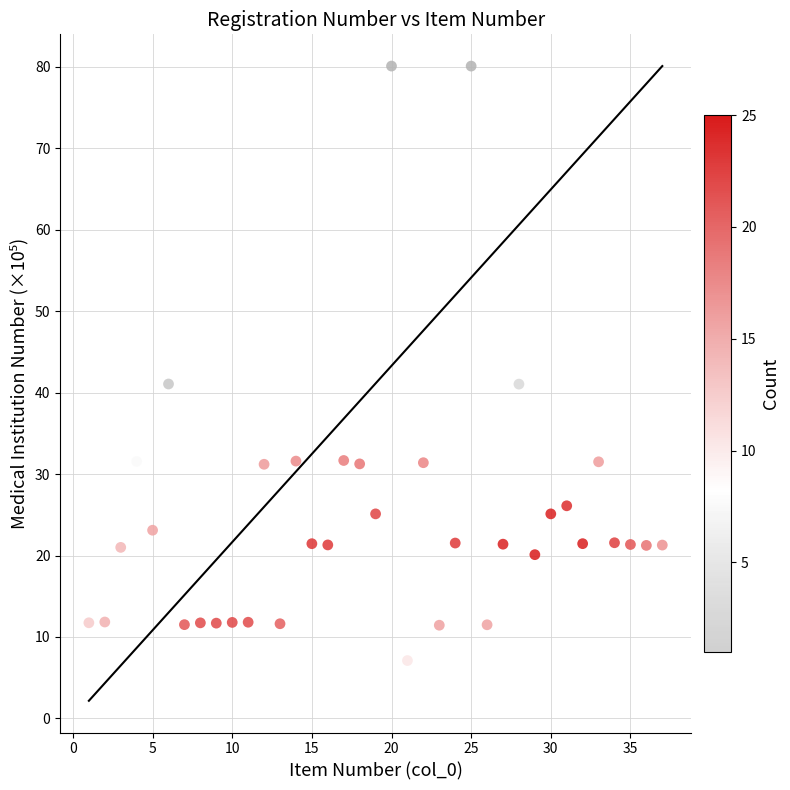

What is the range of X values (max minus min)?

36.0